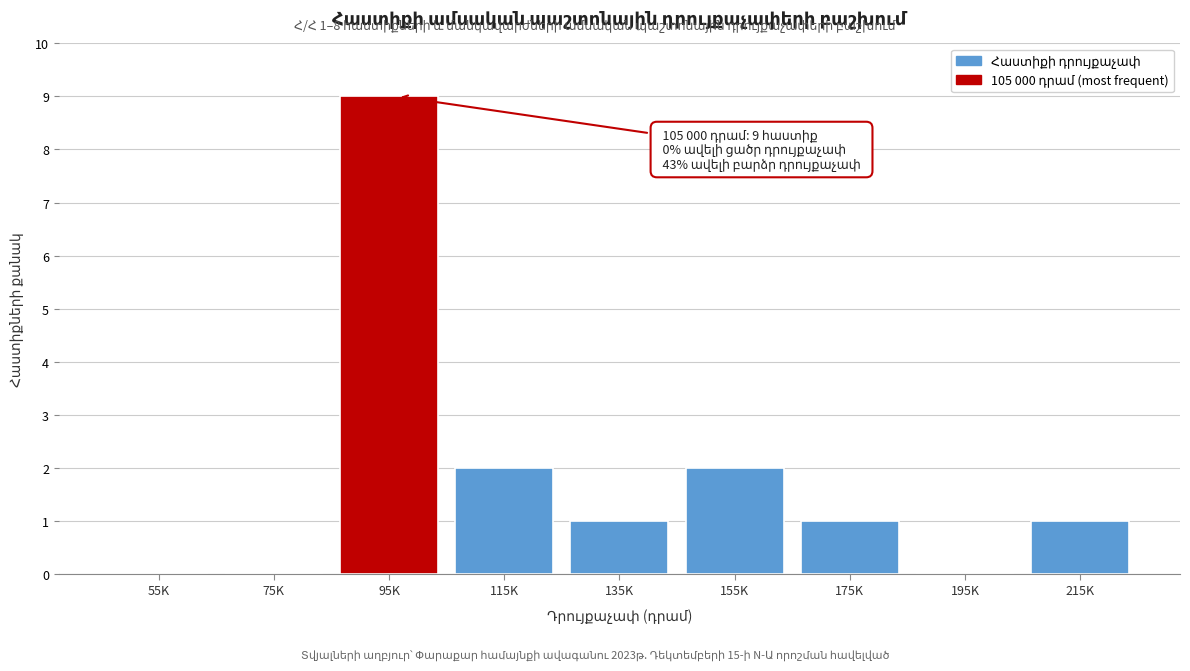

Reading left to right, list all the values displayed in this chart.

55K=0	75K=0	95K=9	115K=2	135K=1	155K=2	175K=1	195K=0	215K=1